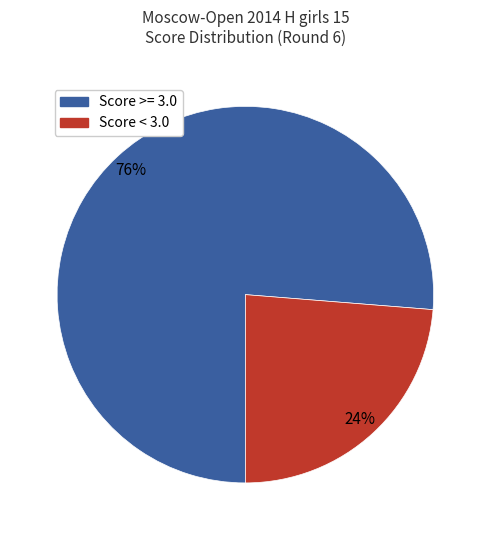

Does any single category account for the majority?

Yes